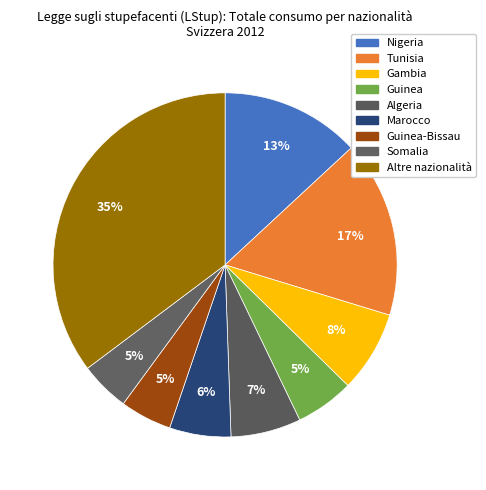

Count the number of slices in the pie.

9